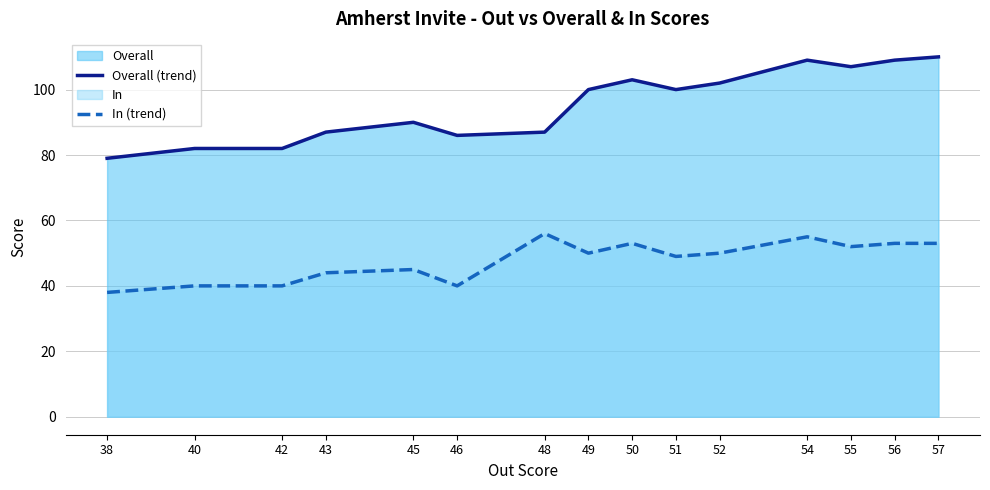

How many categories are shown in the chart?

15